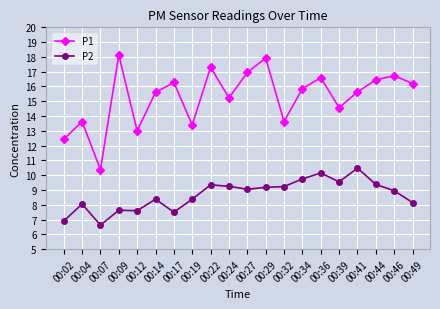

At which category is the sum across all series the highest?

00:29